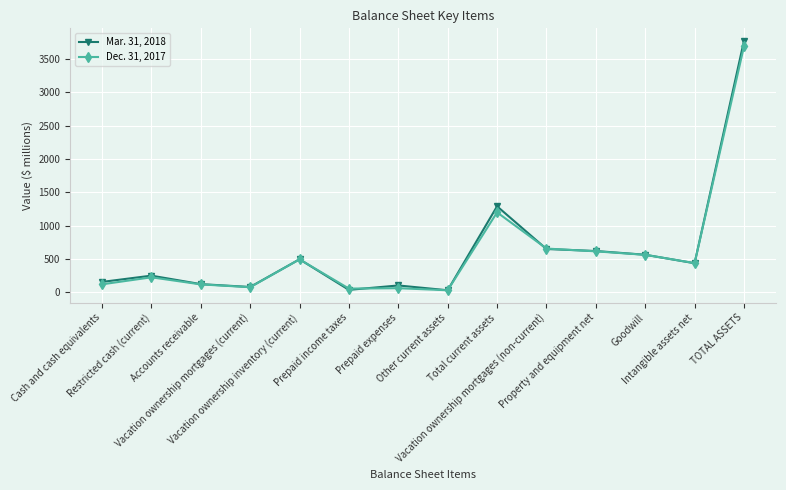

Rank the series by their average value, from highest to lowest.

Mar. 31, 2018, Dec. 31, 2017